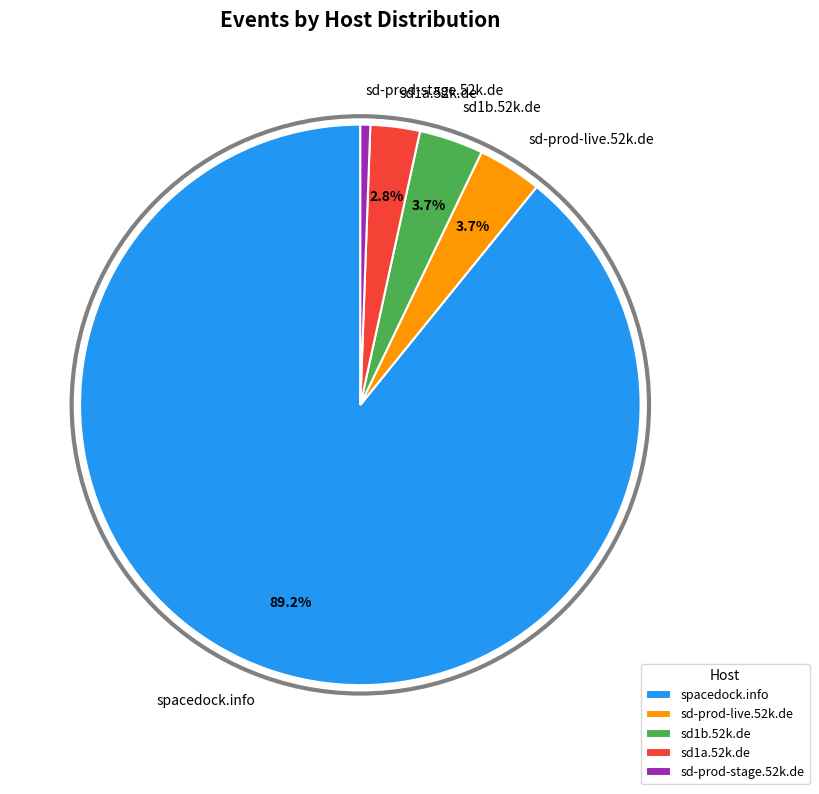

Is it true that sd-prod-stage.52k.de is 1% of the pie?

True